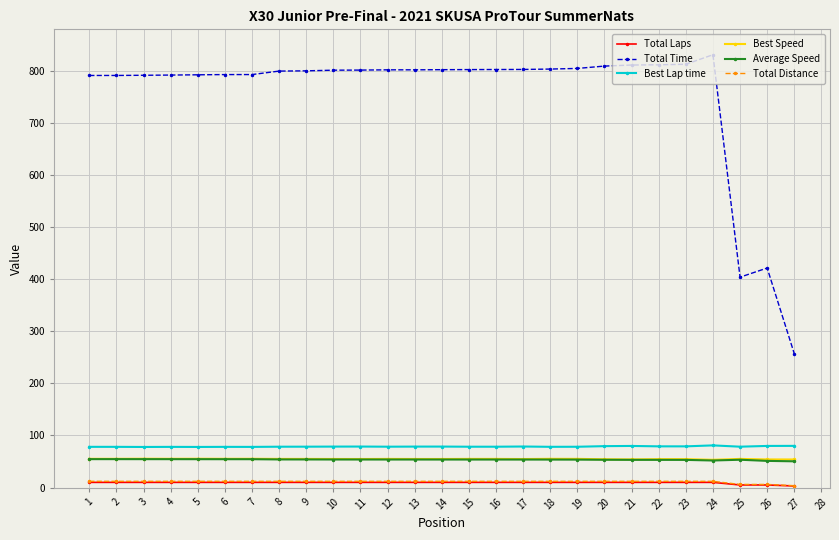

The Best Speed series shows 77.2 at 12. True or false?

False